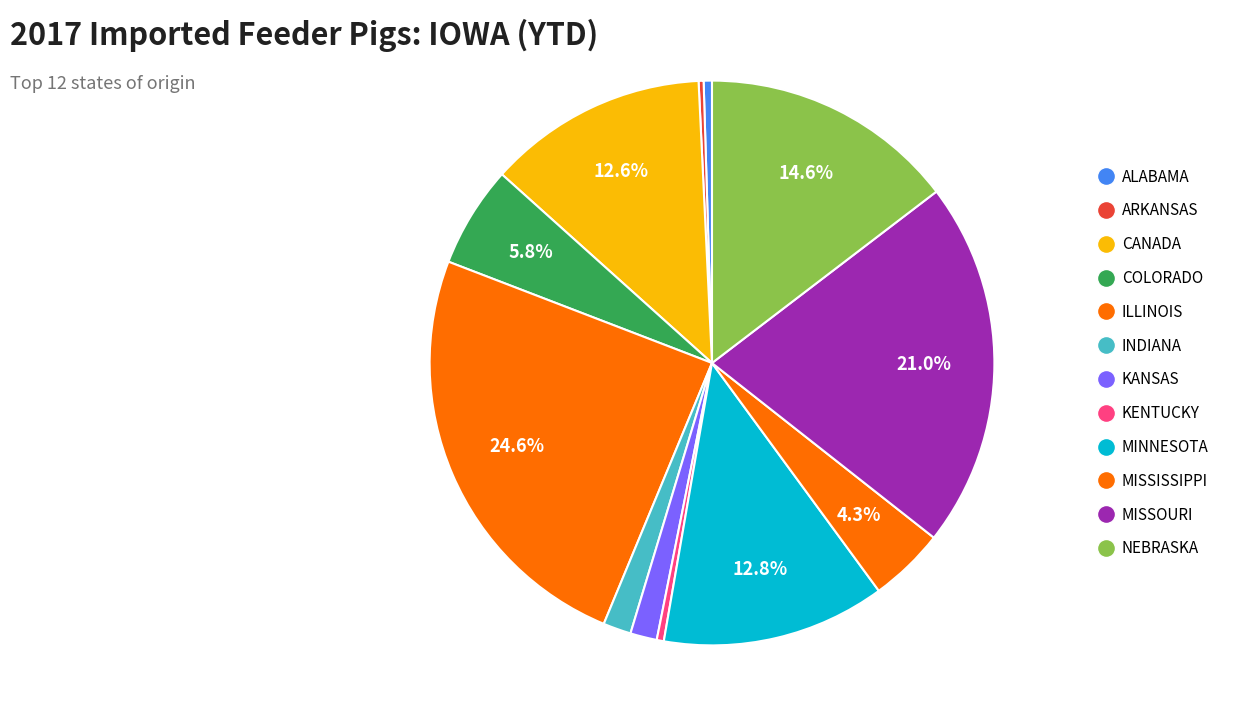

Between MINNESOTA and ARKANSAS, which is larger?

MINNESOTA